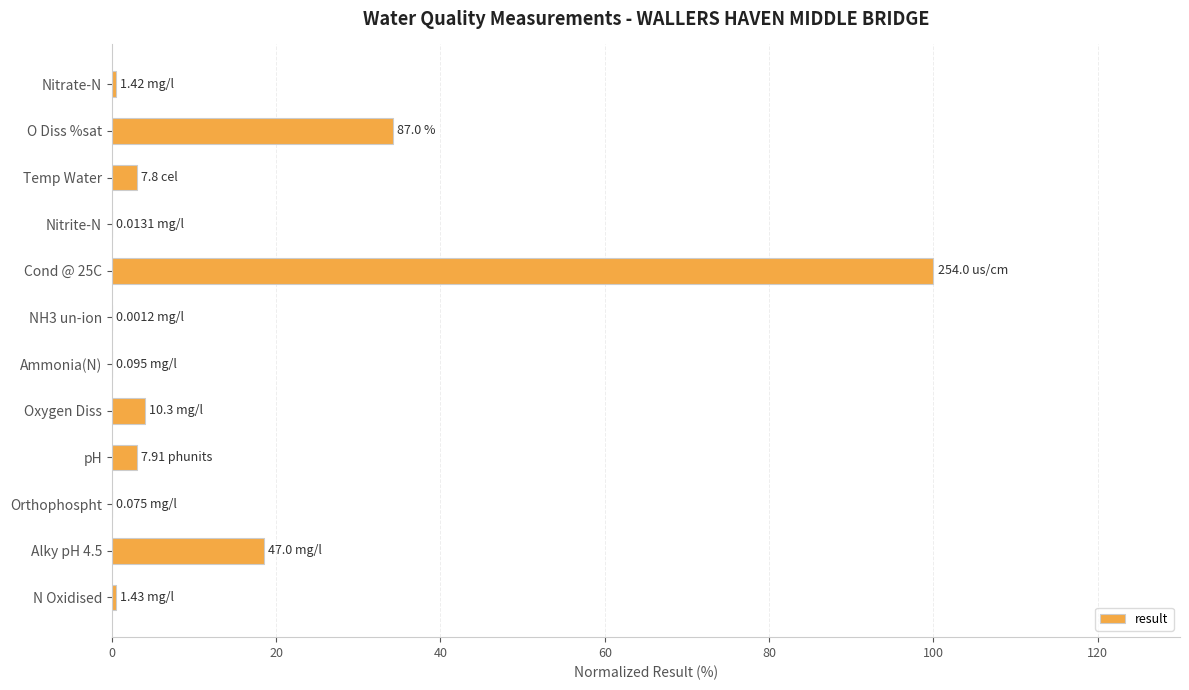

At which label is the value closest to 50?

O Diss %sat